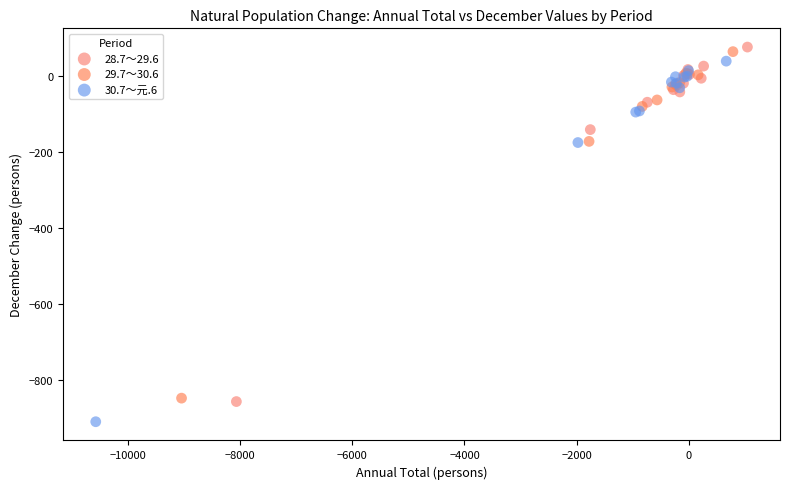

Which series has the widest spread of Y values?

30.7～元.6